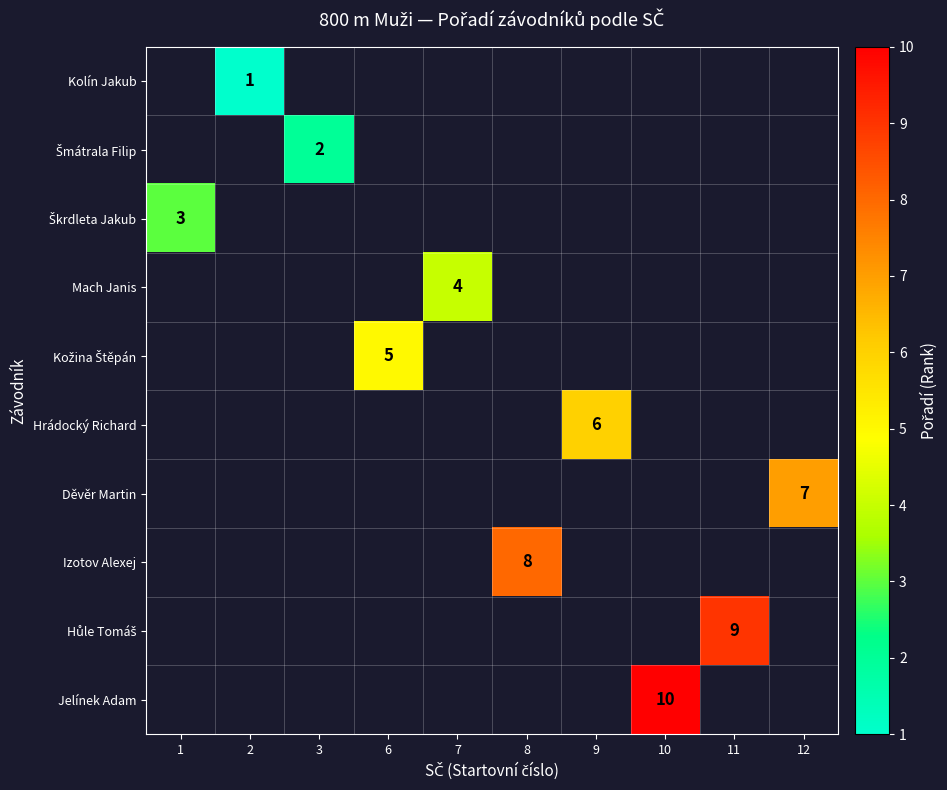

How many values in Škrdleta Jakub are above zero?

1